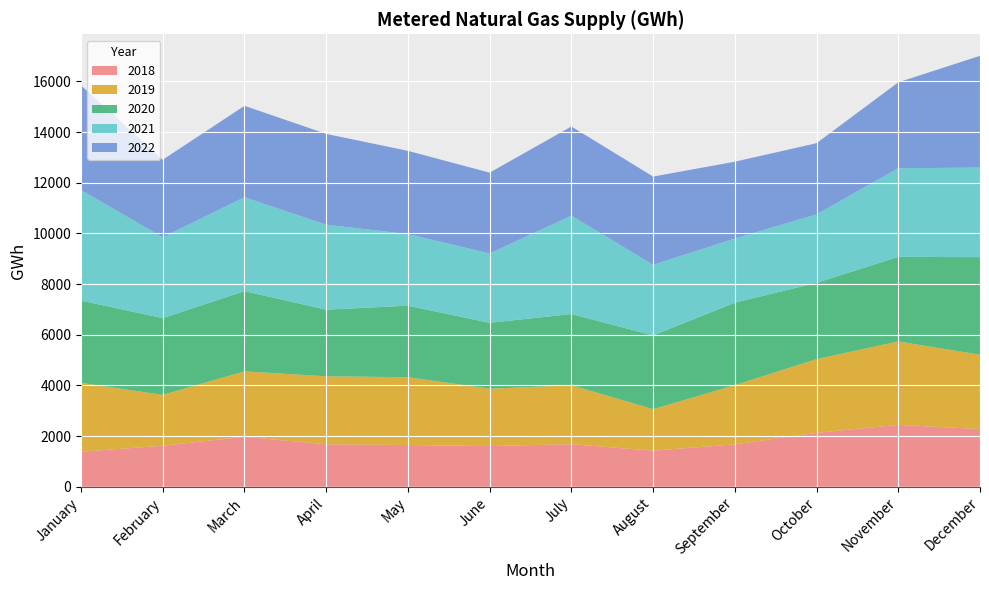

Reading left to right, what are all the values shown in this chart?

2018: January=1381	February=1619	March=1971	April=1674	May=1646	June=1606	July=1680	August=1424	September=1673	October=2128	November=2443	December=2277
2019: January=2719	February=2007	March=2583	April=2684	May=2678	June=2262	July=2328	August=1637	September=2337	October=2909	November=3291	December=2933
2020: January=3247	February=3028	March=3168	April=2631	May=2822	June=2602	July=2809	August=2913	September=3255	October=3012	November=3340	December=3852
2021: January=4361	February=3191	March=3706	April=3355	May=2826	June=2737	July=3882	August=2785	September=2532	October=2702	November=3498	December=3534
2022: January=4132	February=3062	March=3607	April=3583	May=3286	June=3190	July=3520	August=3484	September=3032	October=2809	November=3391	December=4412